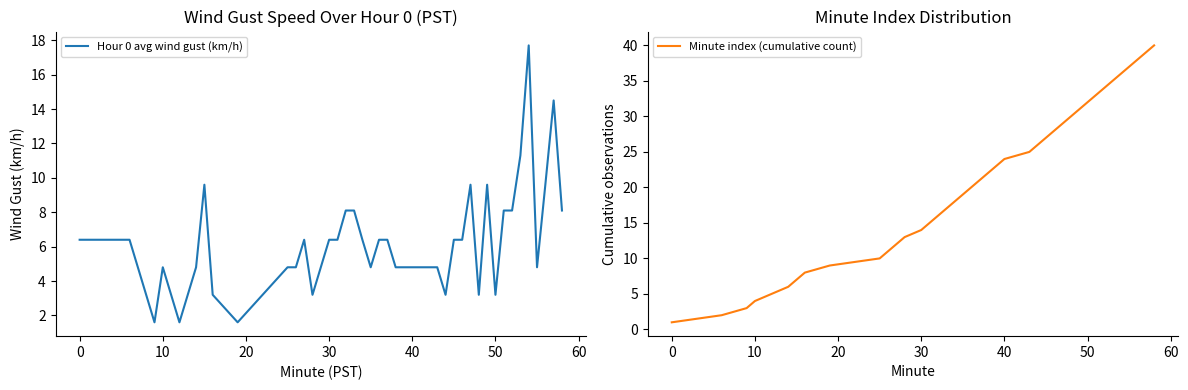

What is the highest value of the Hour 0 avg wind gust (km/h) series?

17.7